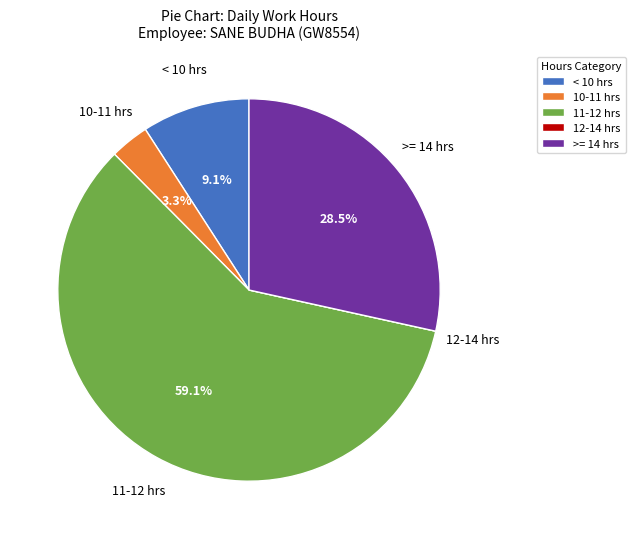

What is the total percentage of < 10 hrs and 11-12 hrs?

68.2%